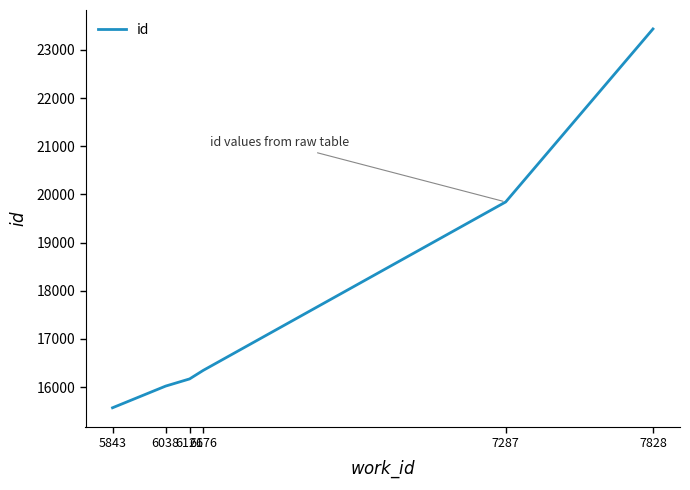

The chart shows a value of 5685 at 5843. True or false?

False